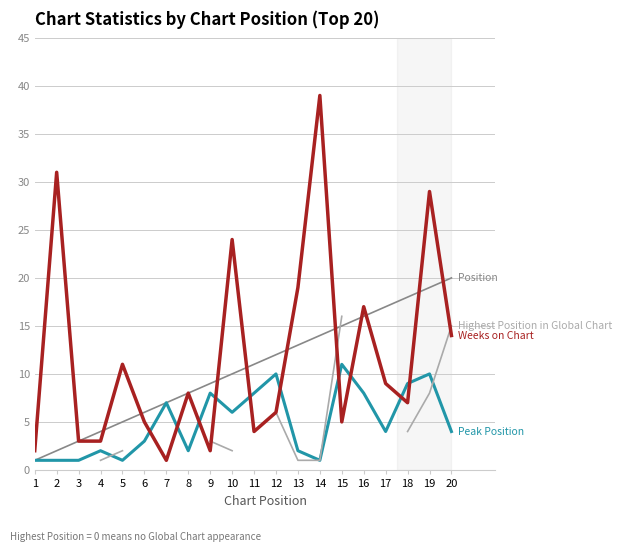

List the labels in order of Position value, smallest first.

1, 2, 3, 4, 5, 6, 7, 8, 9, 10, 11, 12, 13, 14, 15, 16, 17, 18, 19, 20